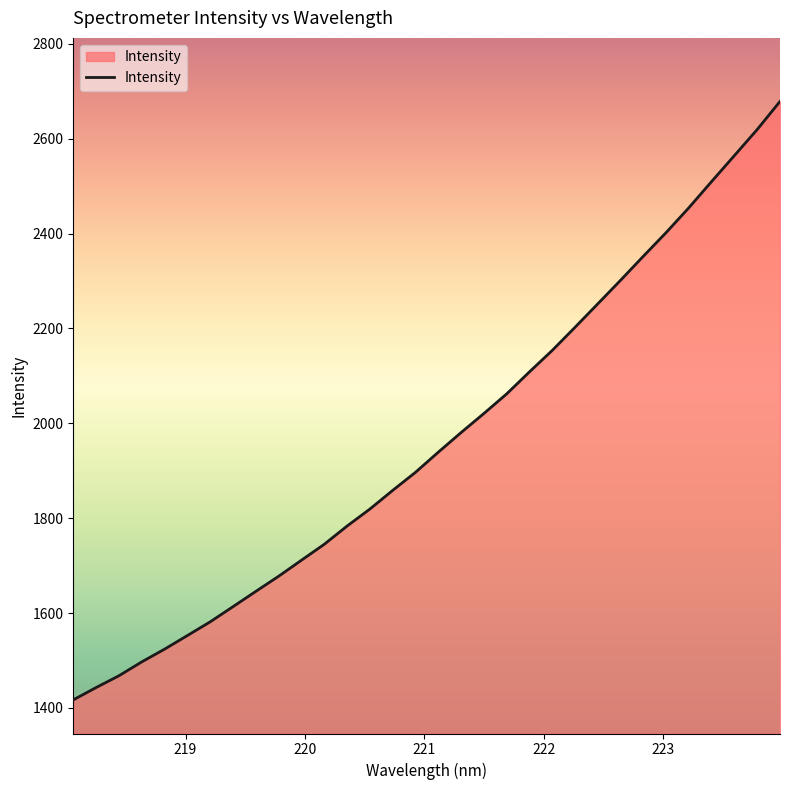

What is the smallest value displayed?

1417.0